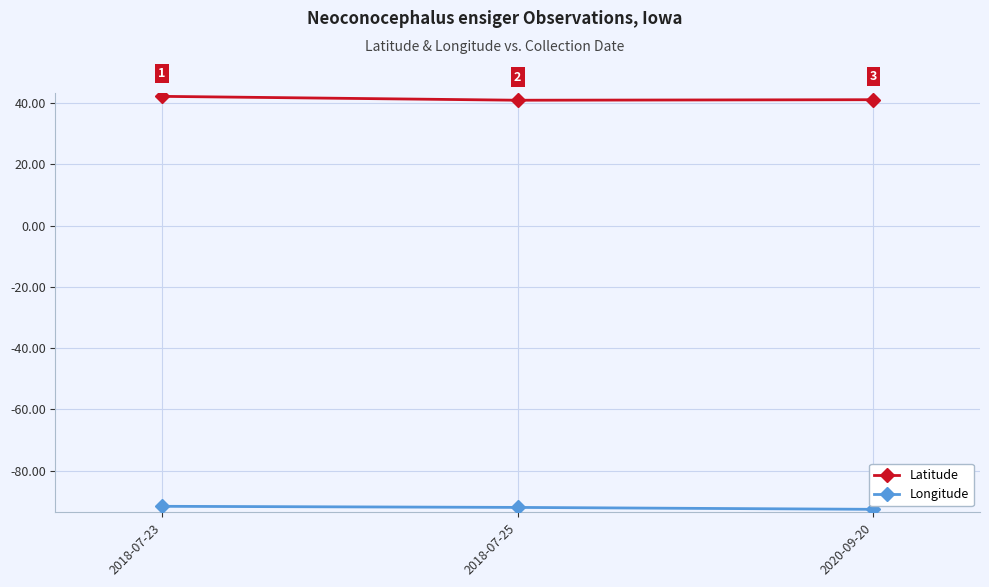

What is the sum of the Longitude values at 2018-07-25 and 2020-09-20?

-184.6